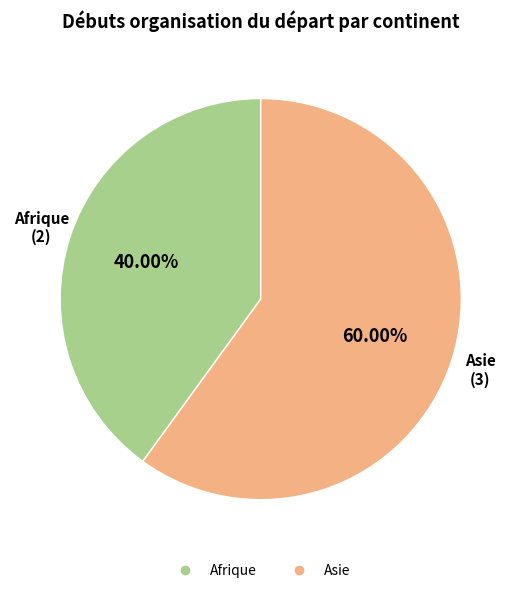

How many slices are in this pie chart?

2